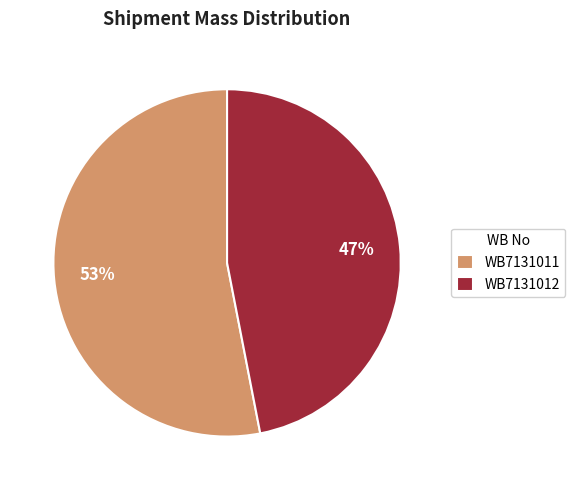

To the nearest percent, what is the average slice percentage?

50%